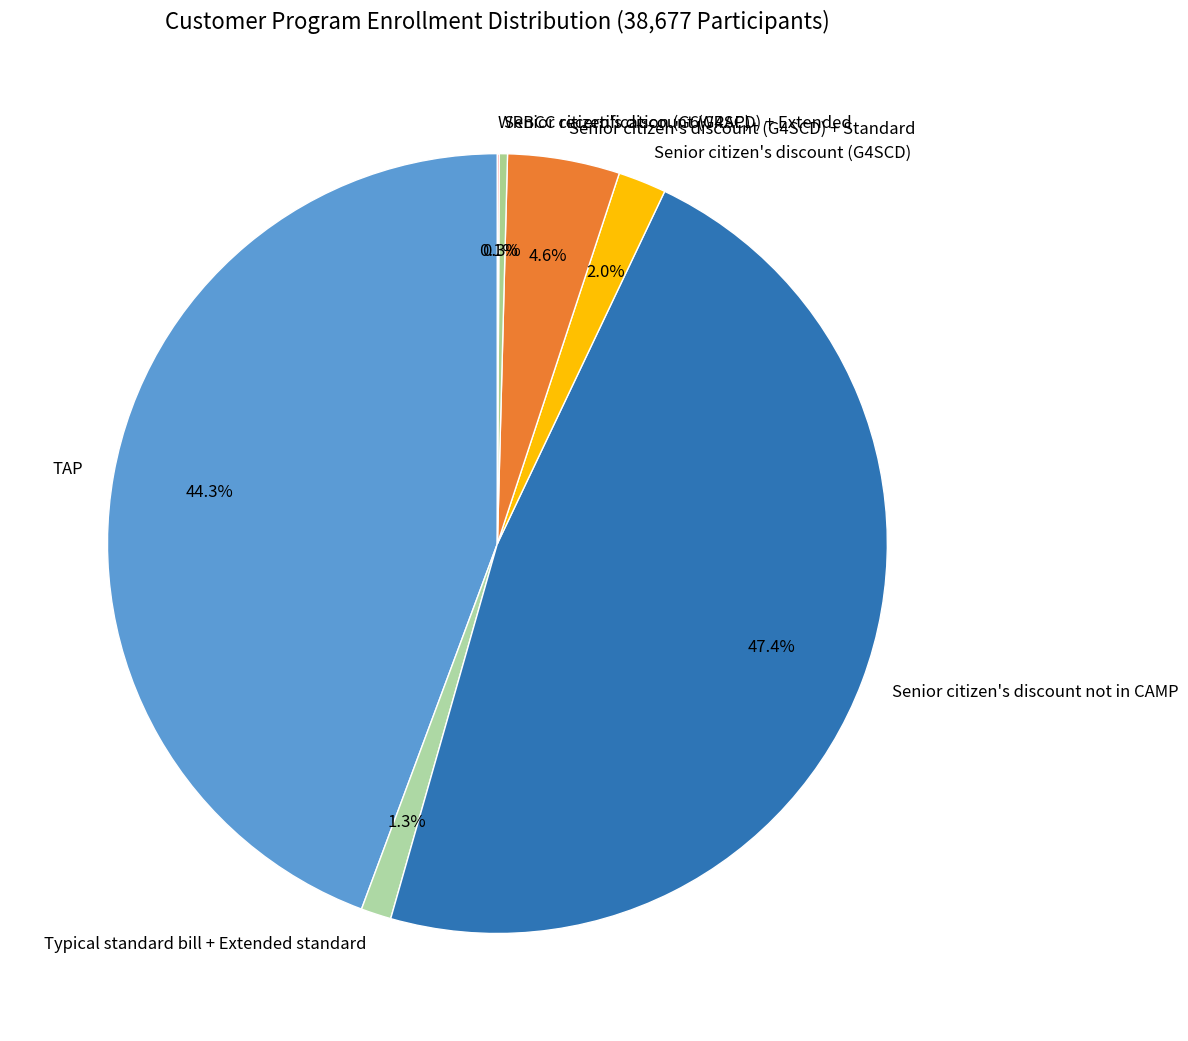

Does any single category account for the majority?

No